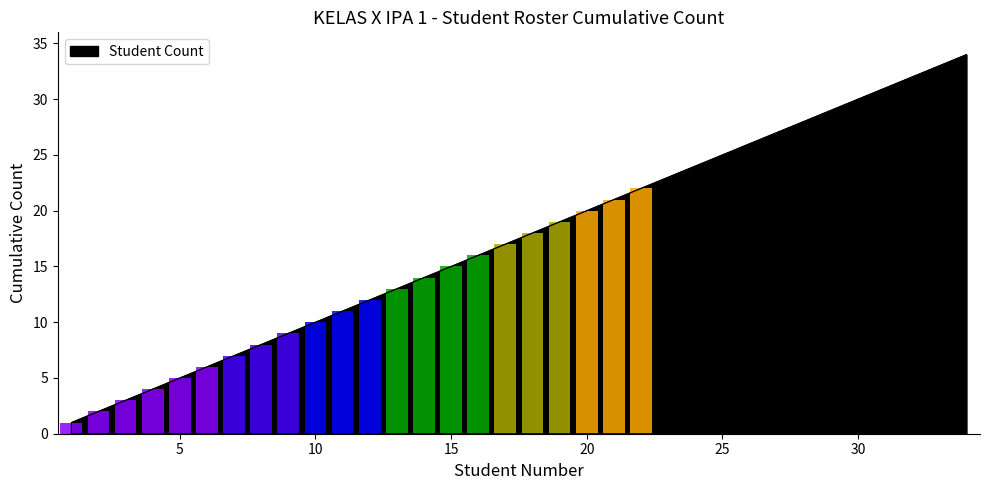

What is the approximate value at 30, to the nearest 10?

30